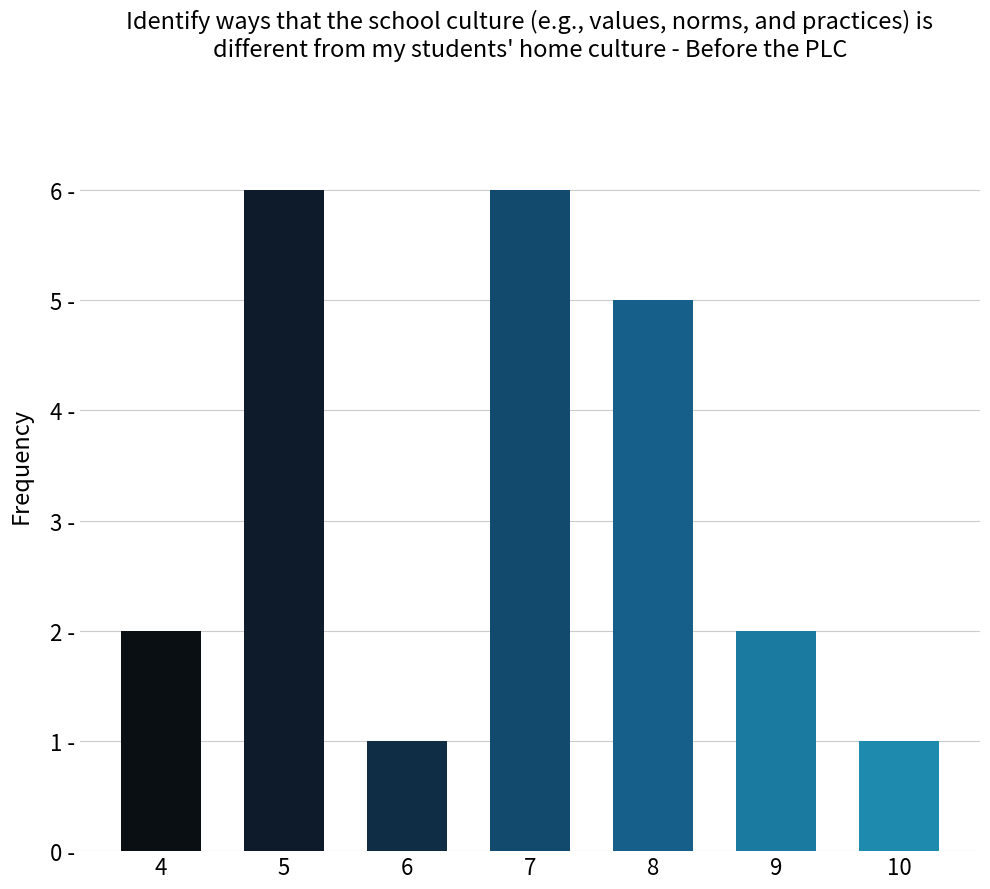

Are the bars horizontal?

No